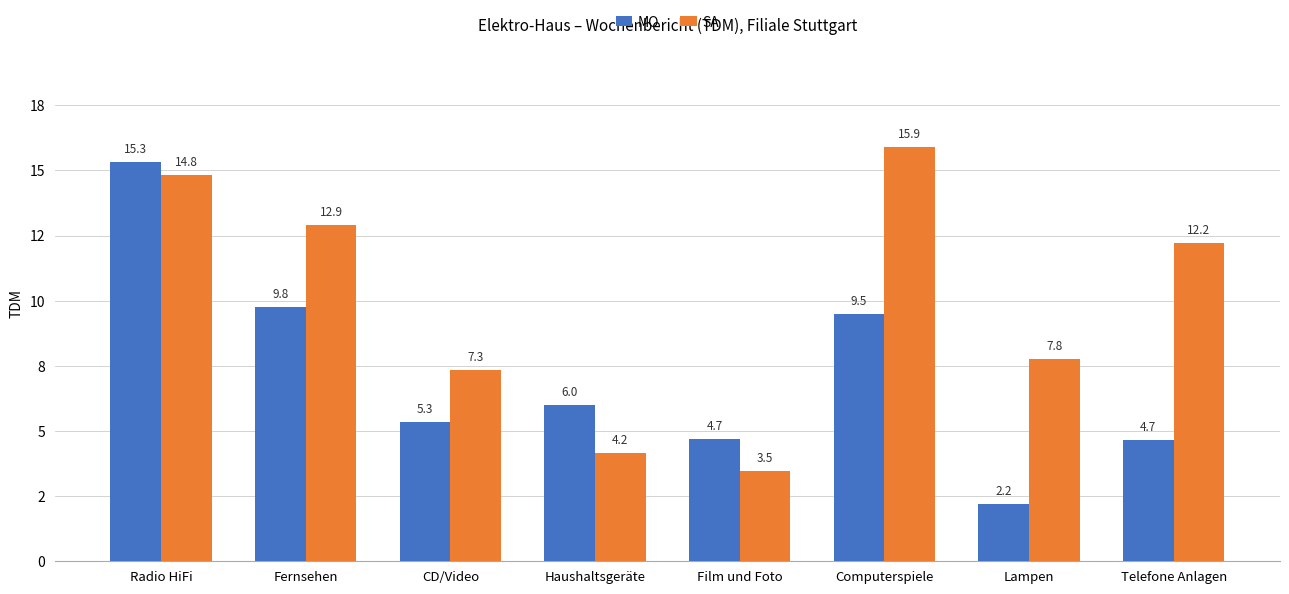

Does the chart contain stacked bars?

No